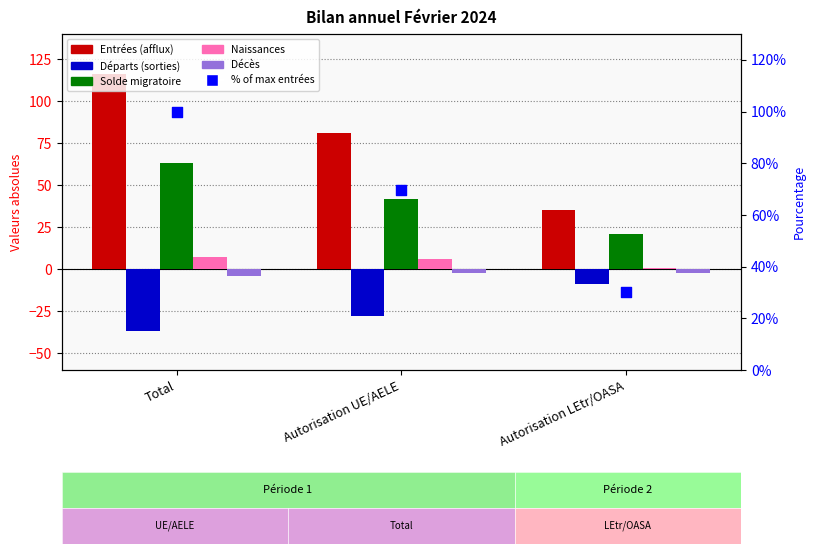

What is the total value across all series at Autorisation UE/AELE?

168.8